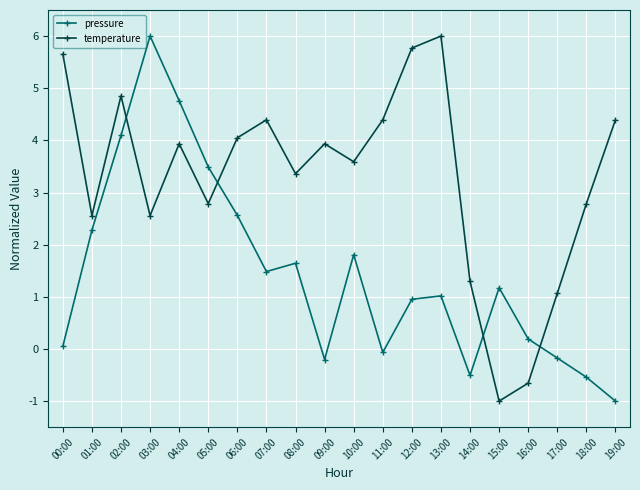

Does the chart display data point markers on the line(s)?

Yes